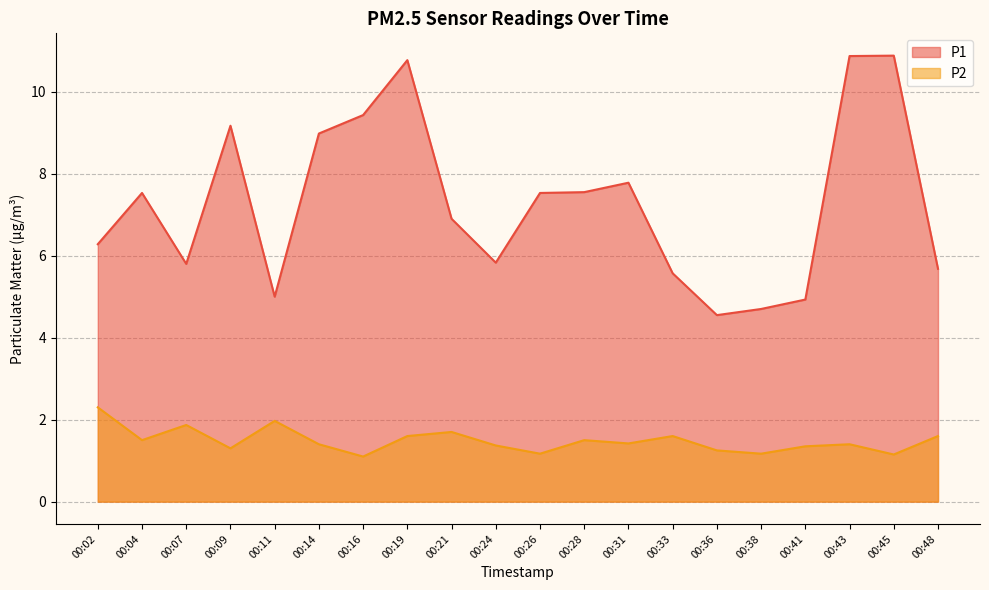

Which category has the highest value in the P2 series?

00:02